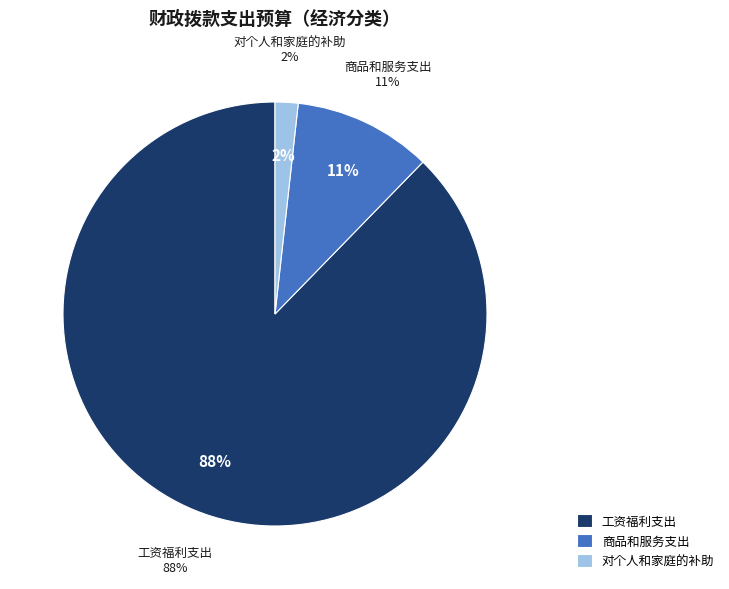

To the nearest percent, what portion does 工资福利支出 represent?

88%